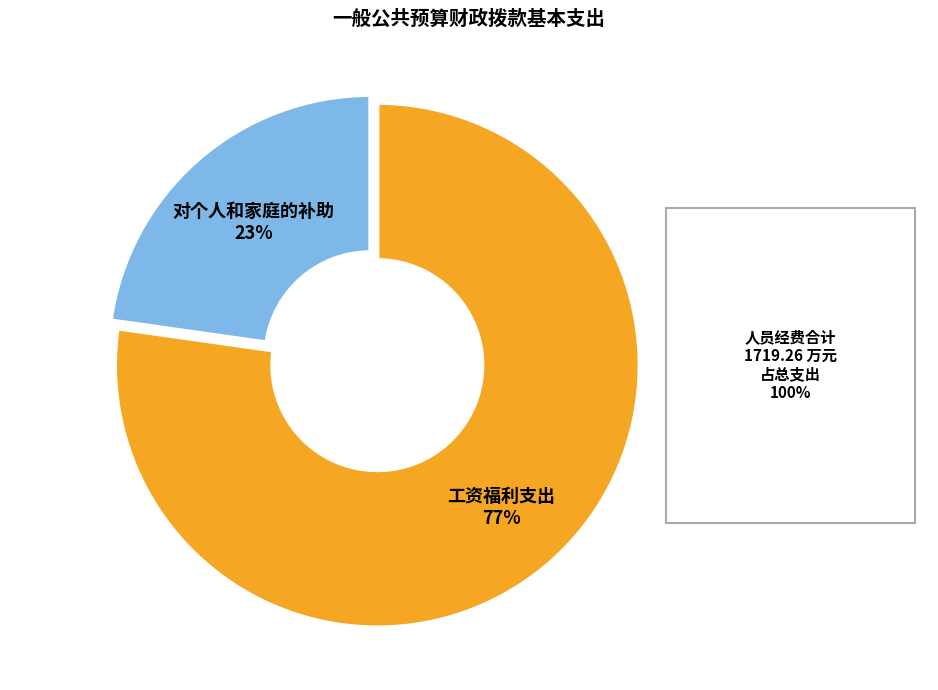

How many slices are in this pie chart?

2